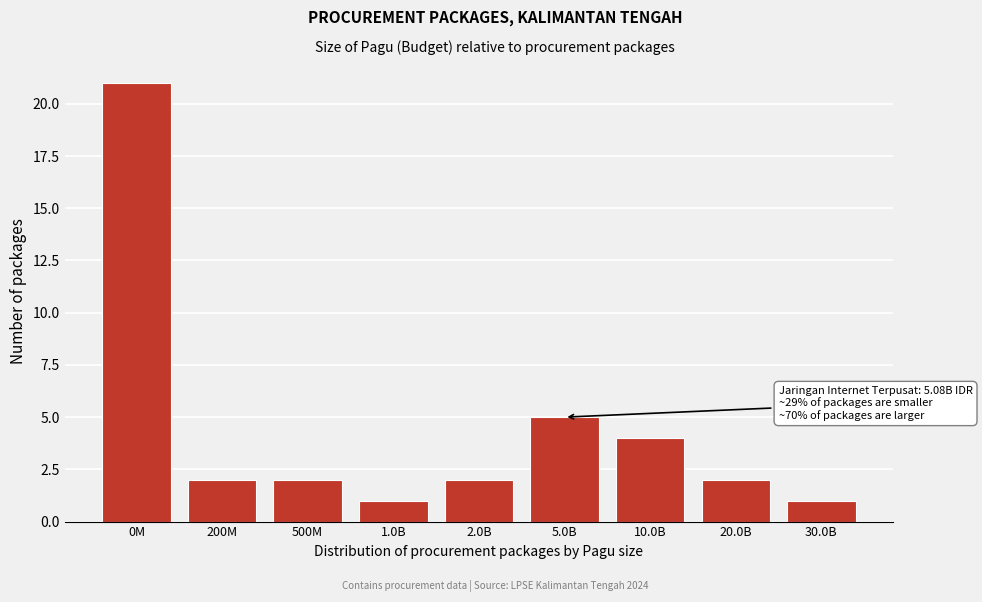

Reading left to right, what are all the values shown in this chart?

21	2	2	1	2	5	4	2	1